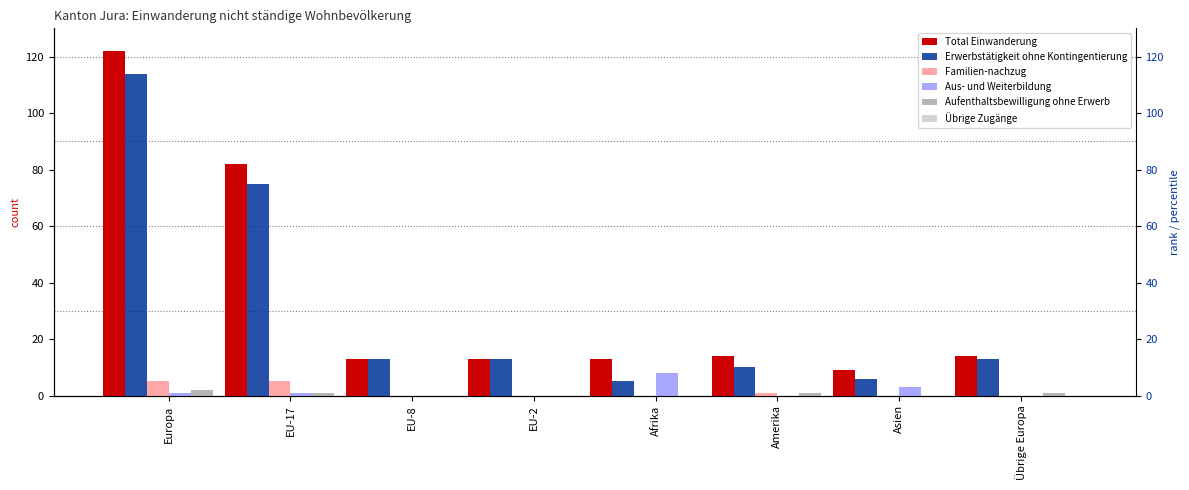

How many distinct data groups are displayed?

6